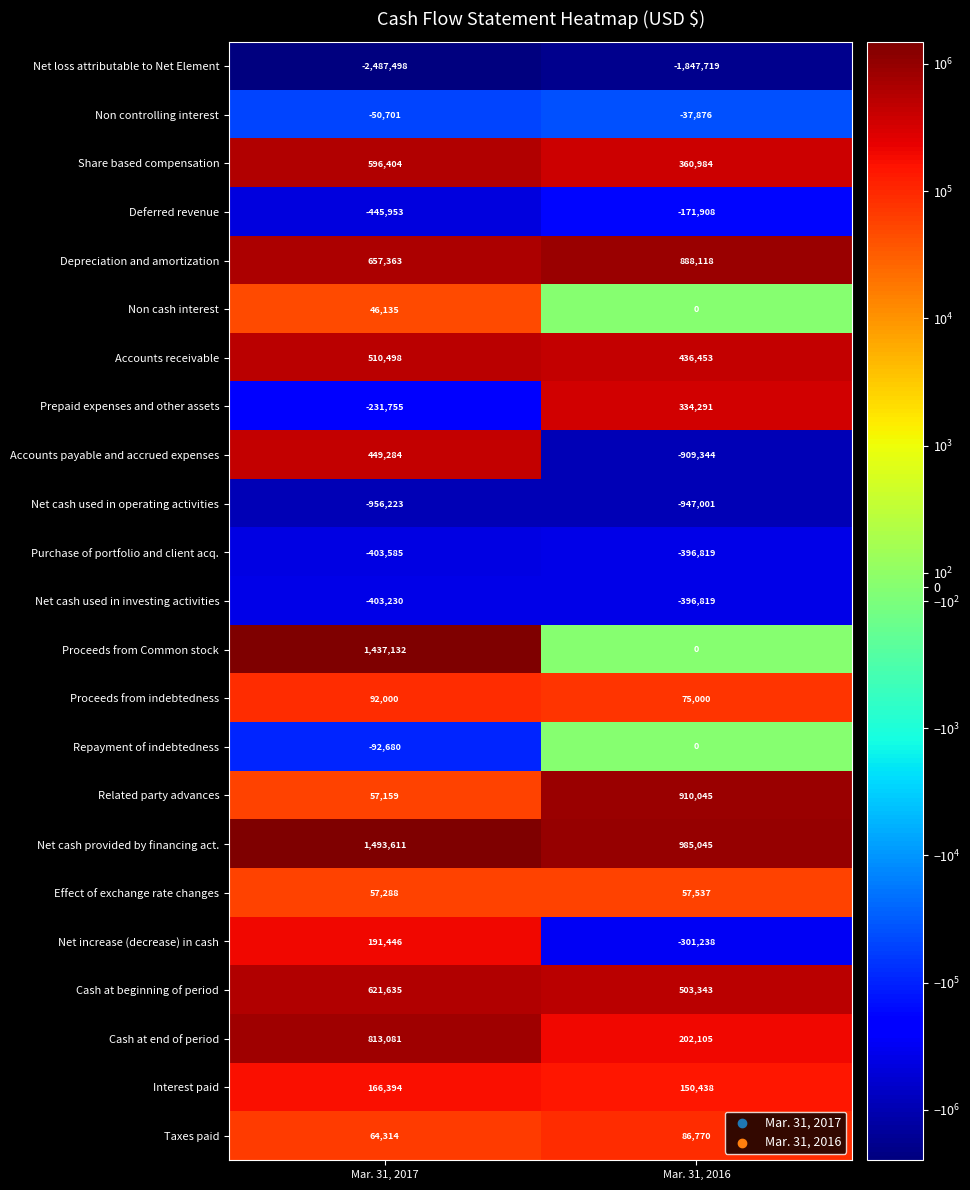

Which series has the largest range (max minus min)?

Proceeds from Common stock